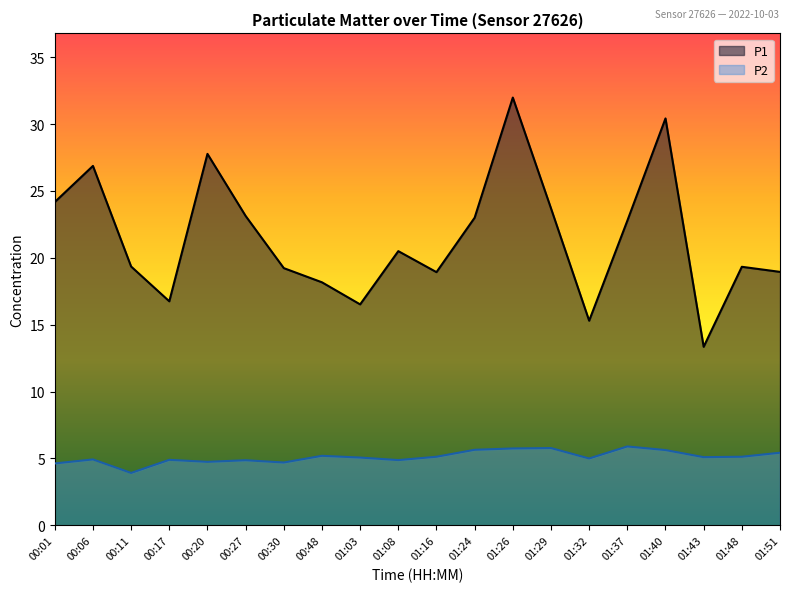

How many data points in P1 are above 20?

10